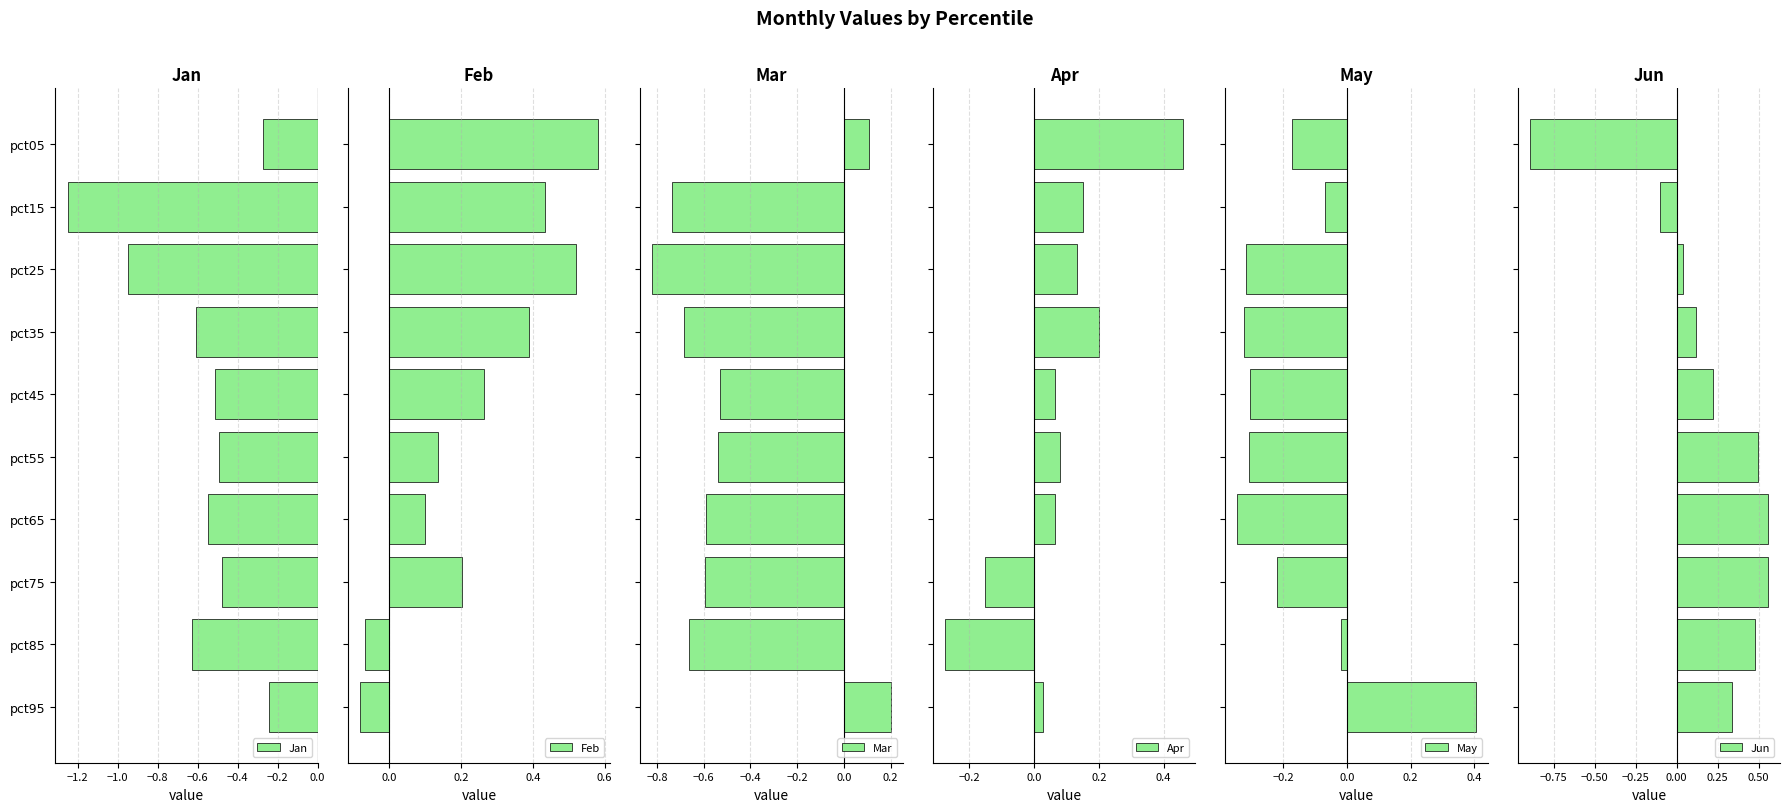

What is the sum of the Jan values at pct65 and pct95?

-0.8